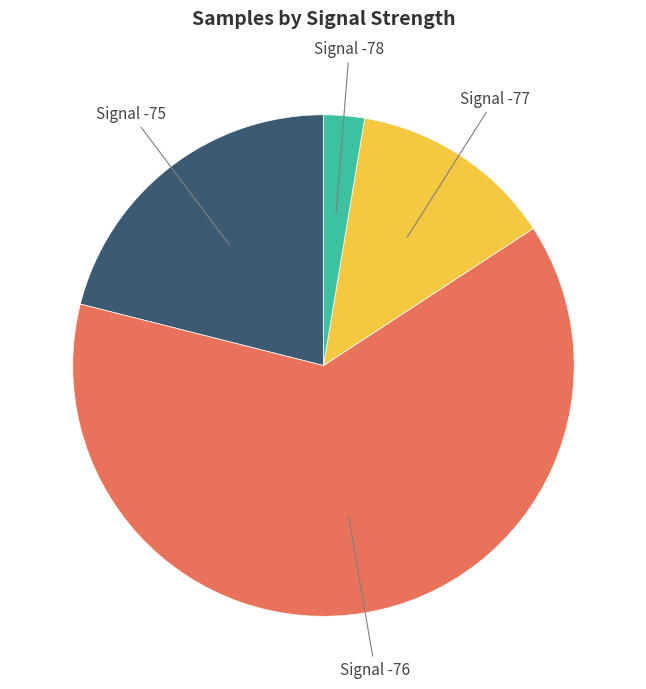

Does any single category account for the majority?

Yes